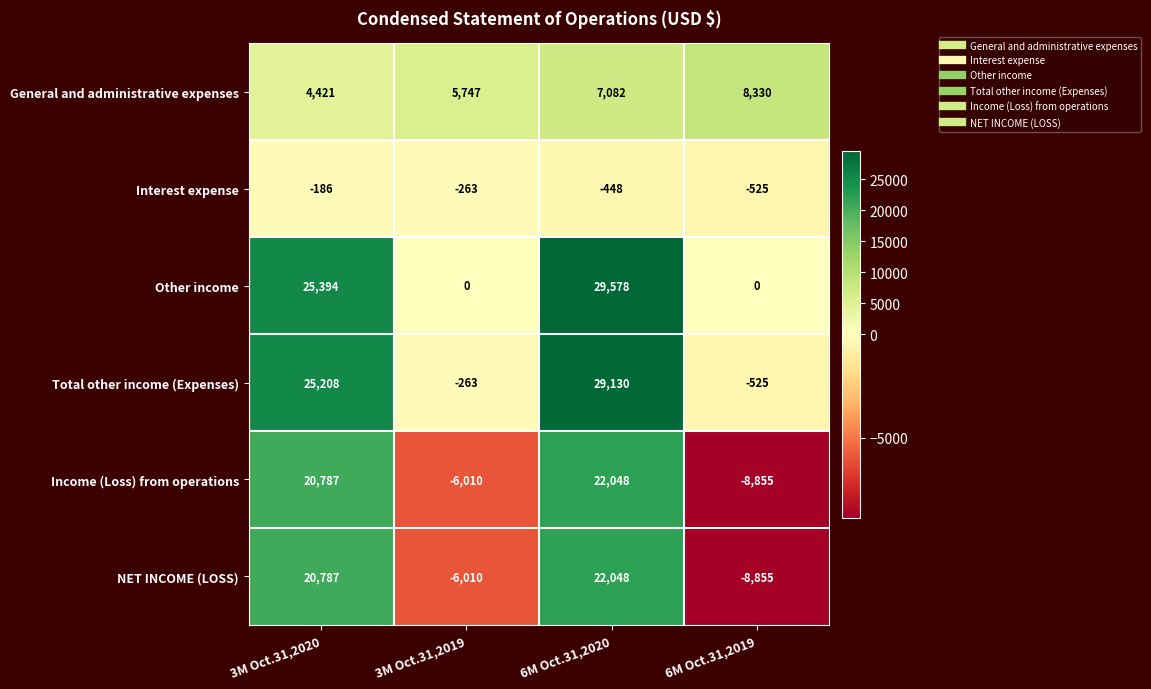

What is the approximate value of Other income at 3M Oct.31,2020, to the nearest 50?

25400